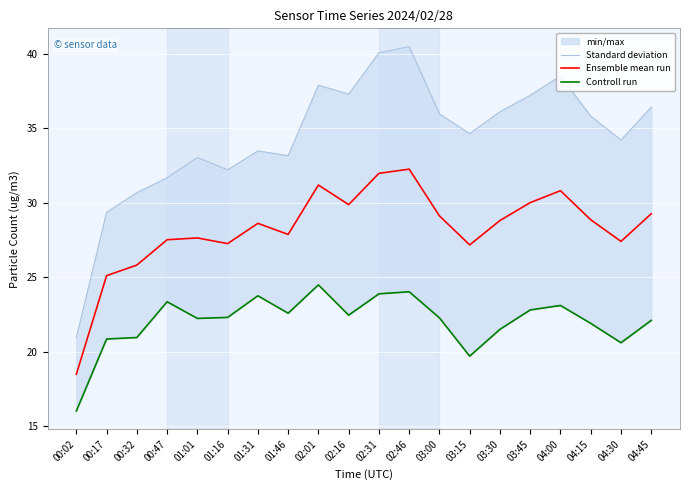

Reading left to right, extract all data points from this chart.

Standard deviation: 20.9	29.4	30.7	31.7	33.0	32.2	33.5	33.1	37.9	37.3	40.0	40.5	36.0	34.6	36.1	37.2	38.5	35.8	34.2	36.4
Ensemble mean run: 18.5	25.1	25.8	27.5	27.6	27.2	28.6	27.9	31.2	29.9	32.0	32.2	29.1	27.2	28.8	30.0	30.8	28.8	27.4	29.2
Controll run: 16.0	20.9	20.9	23.4	22.2	22.3	23.8	22.6	24.5	22.4	23.9	24.0	22.3	19.7	21.5	22.8	23.1	21.9	20.6	22.1